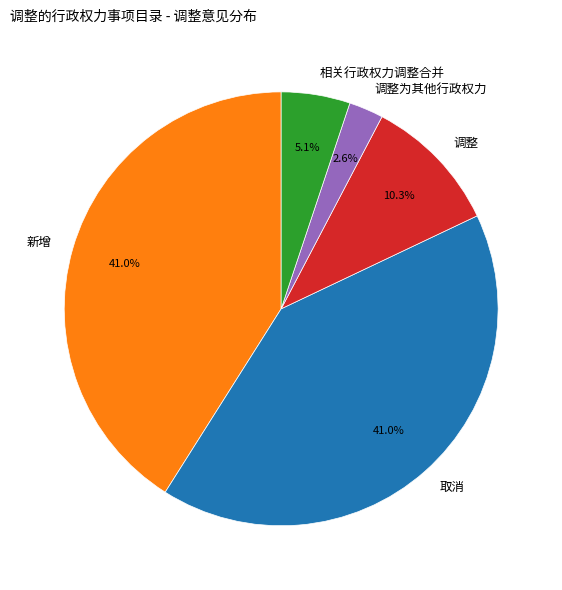

Which has a higher value, 调整 or 调整为其他行政权力?

调整